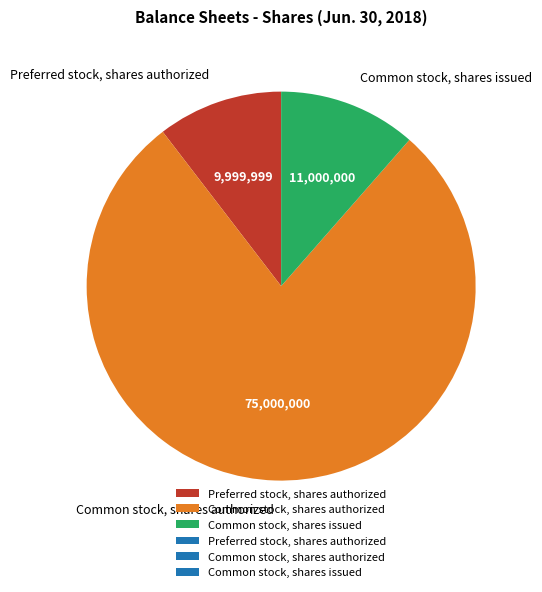

Between Common stock, shares issued and Preferred stock, shares authorized, which is larger?

Common stock, shares issued